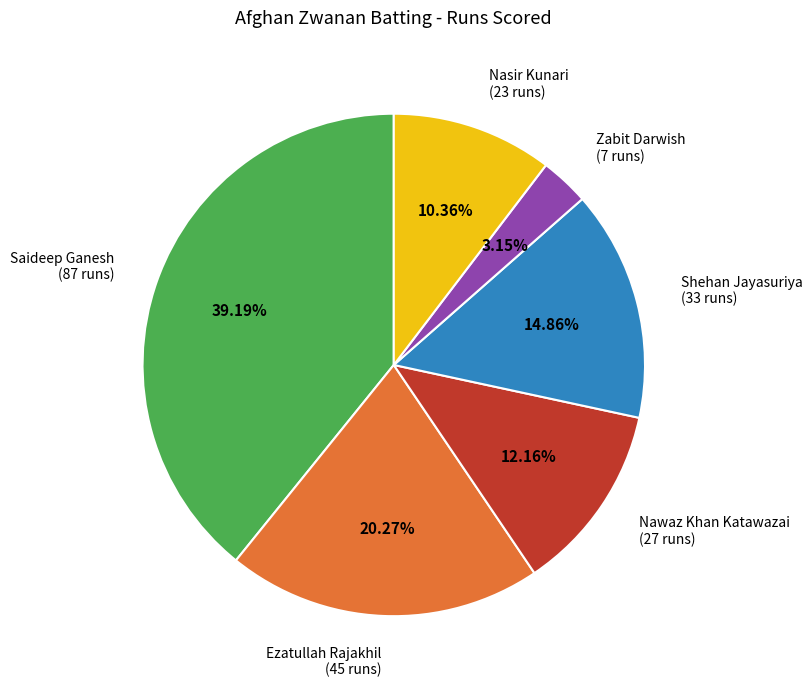

Does Shehan Jayasuriya represent more than half of the total?

No